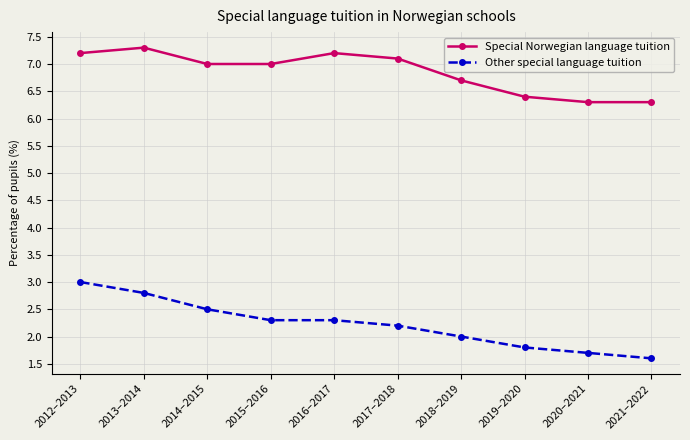

True or false: Special Norwegian language tuition has a value of 3.2 at 2018–2019.

False